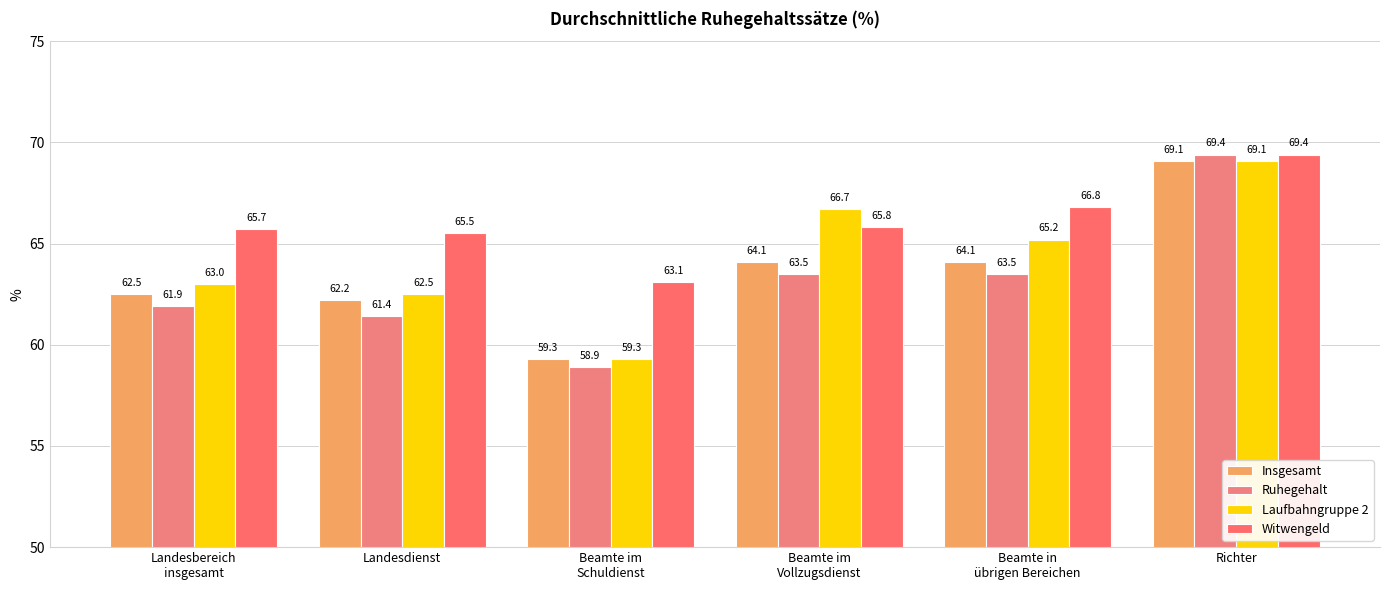

Which category has the highest value across all series?

Richter